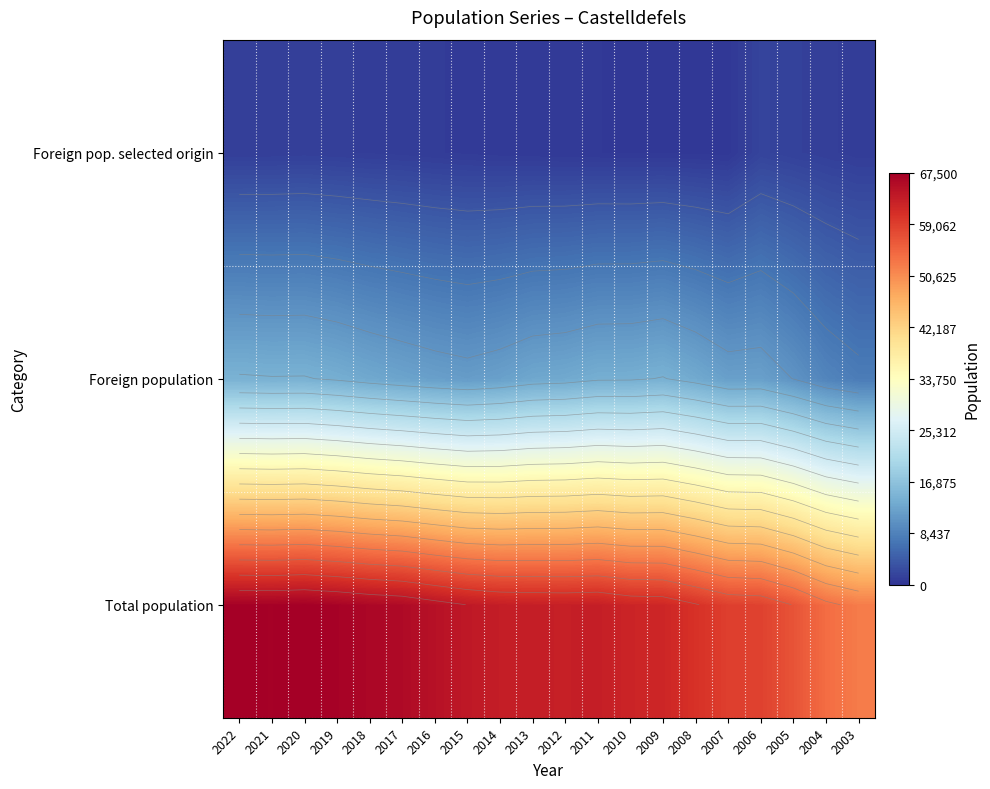

Where is Foreign population nearest to the value 11146?

2015